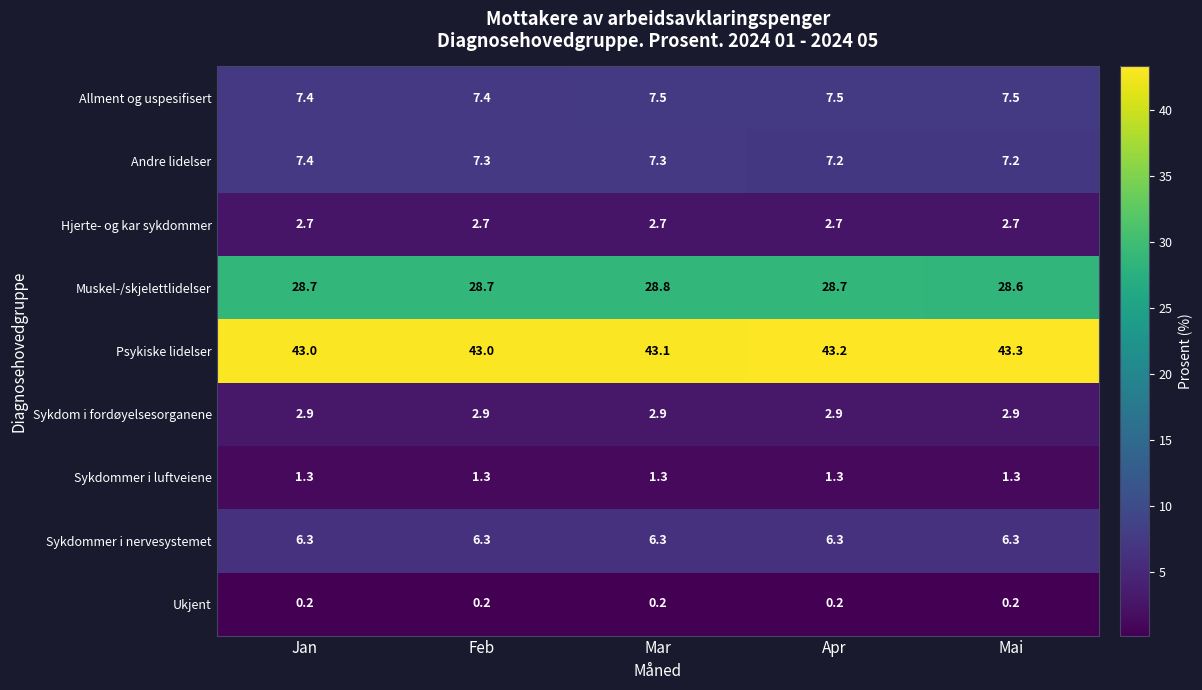

What is the difference between the highest and lowest values at Jan?

42.8